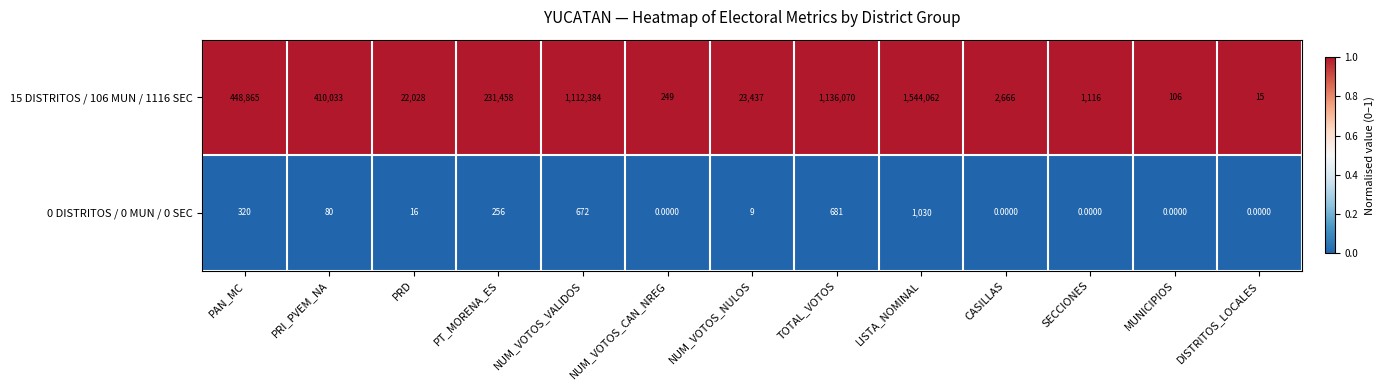

Where does the 15 DISTRITOS / 106 MUN / 1116 SEC series first go above 23437?

PAN_MC